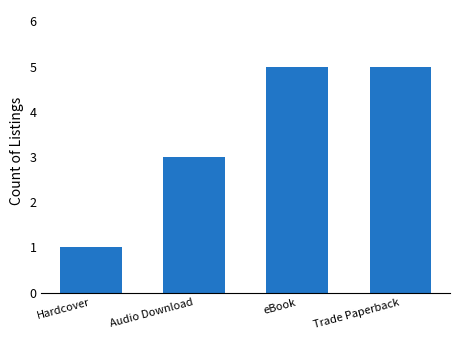

Does the chart contain stacked bars?

No